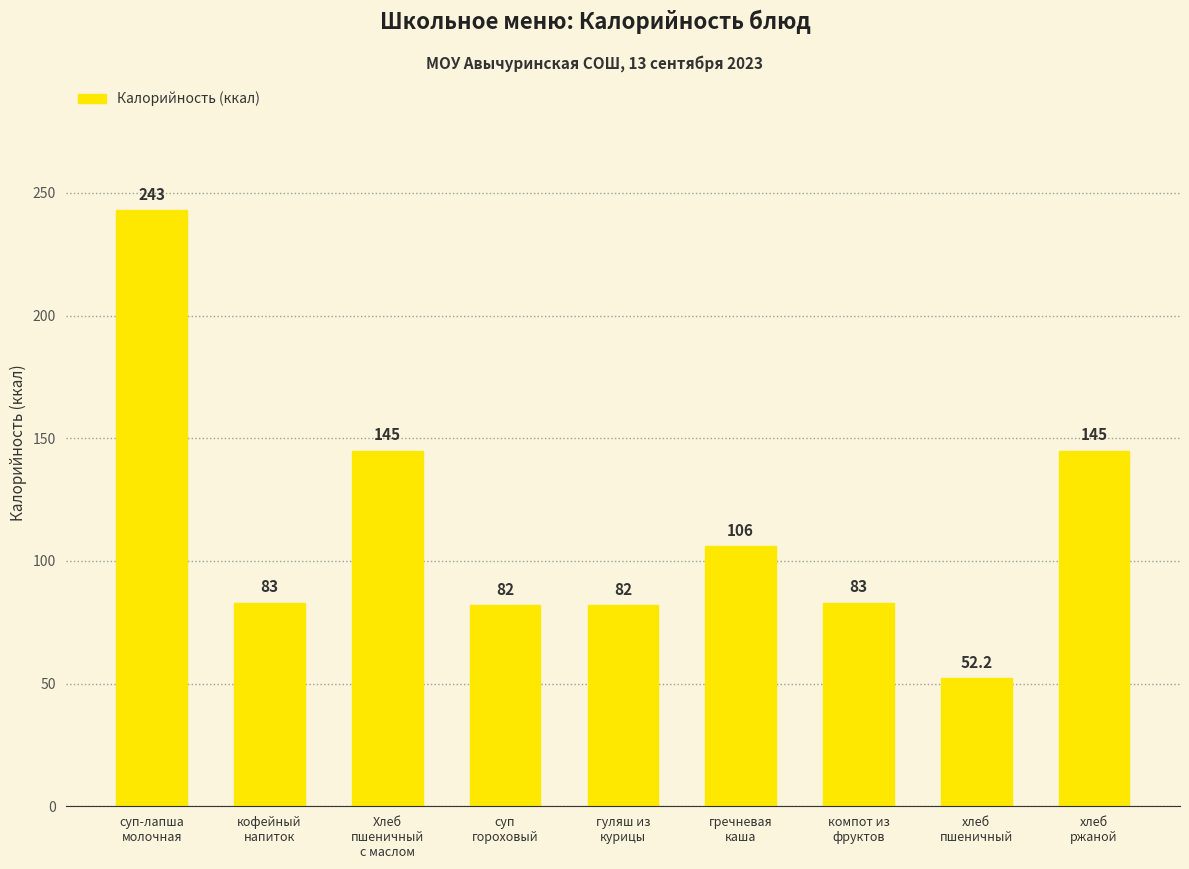

Does the chart contain stacked bars?

No